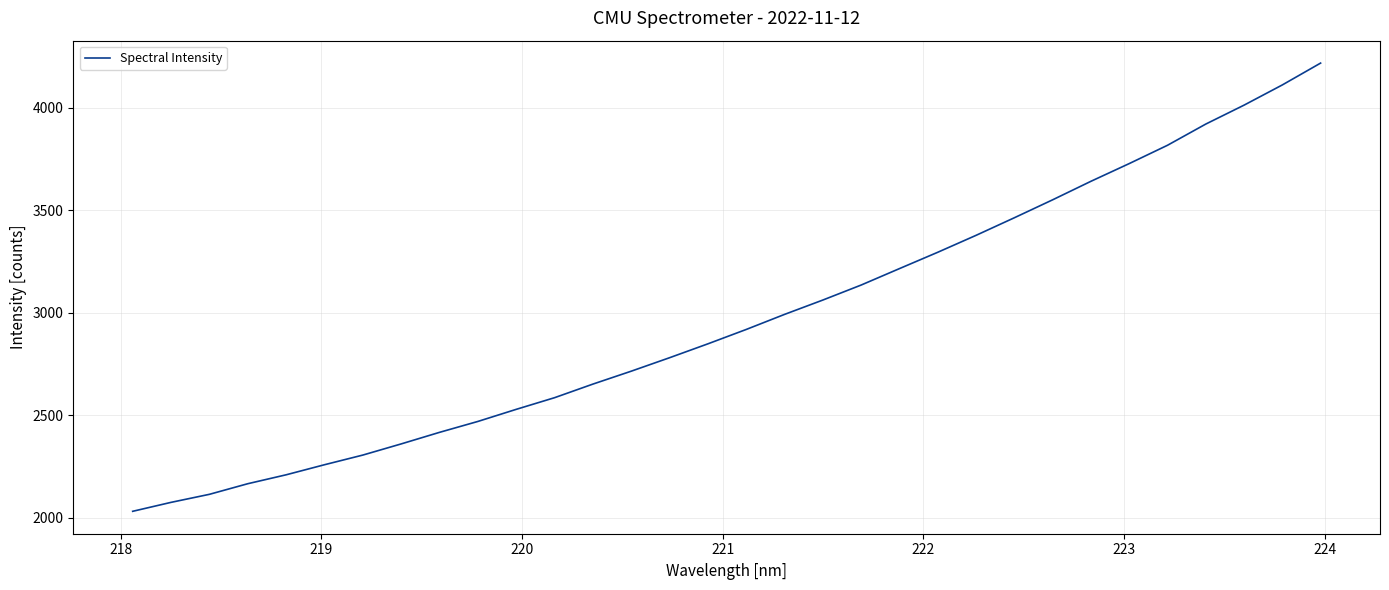

What is the maximum value shown in the chart?

4217.4